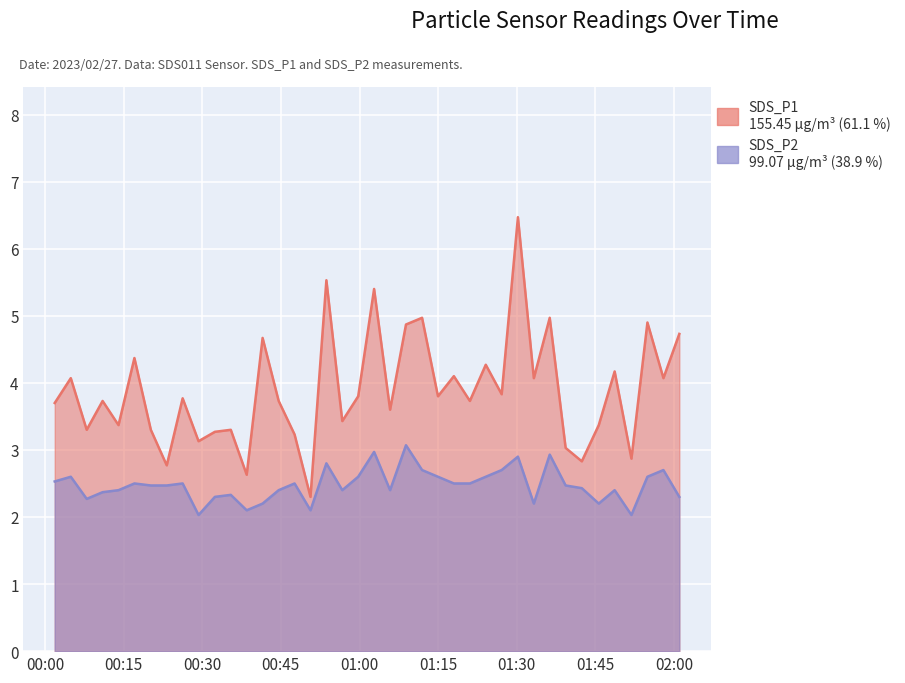

True or false: SDS_P2 has more than 0 points higher than both neighbors.

True